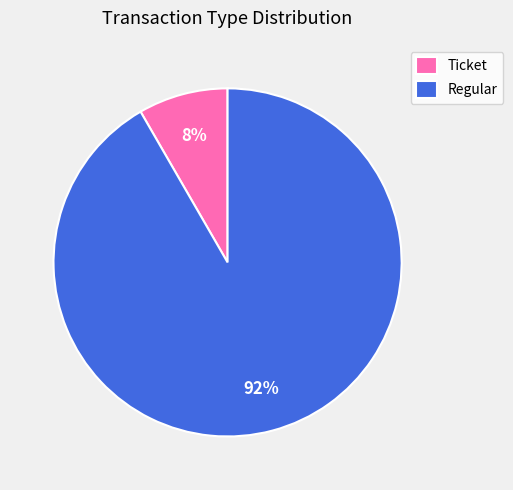

Is the sum of Ticket and Regular greater than half?

Yes